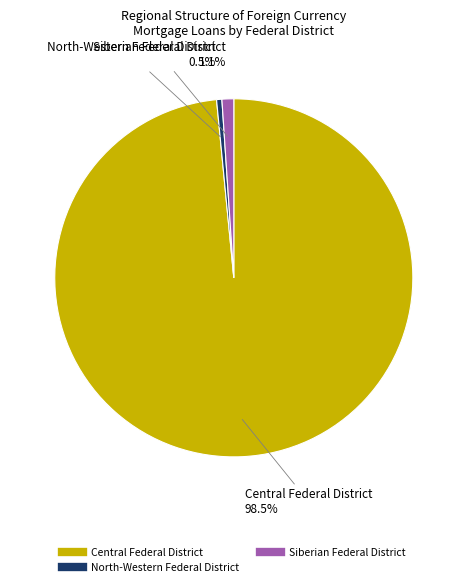

How many slices are in this pie chart?

3